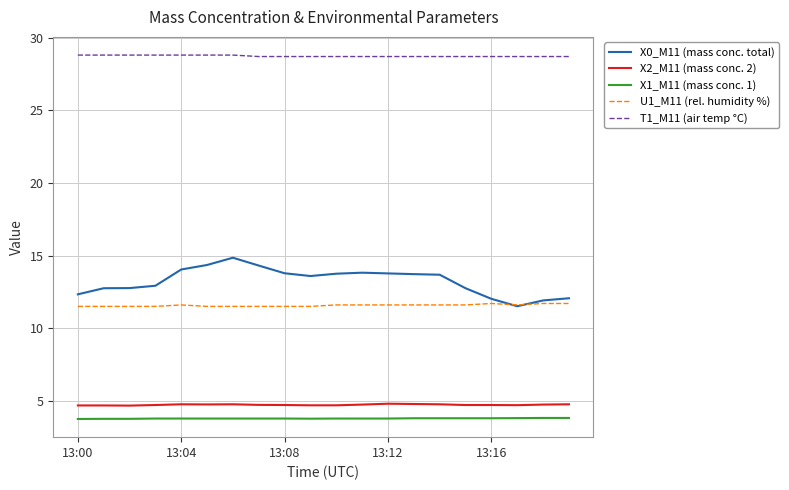

True or false: U1_M11 (rel. humidity %) and X1_M11 (mass conc. 1) intersect in this chart.

False